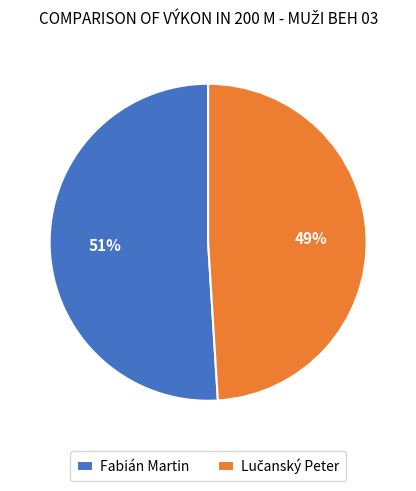

Is there a majority slice in this chart?

Yes